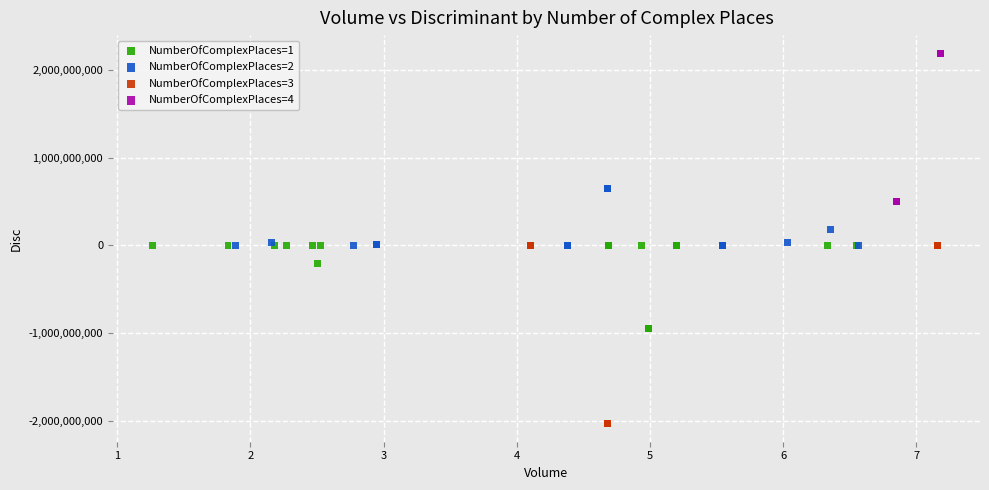

Which series reaches the maximum Y coordinate?

NumberOfComplexPlaces=4